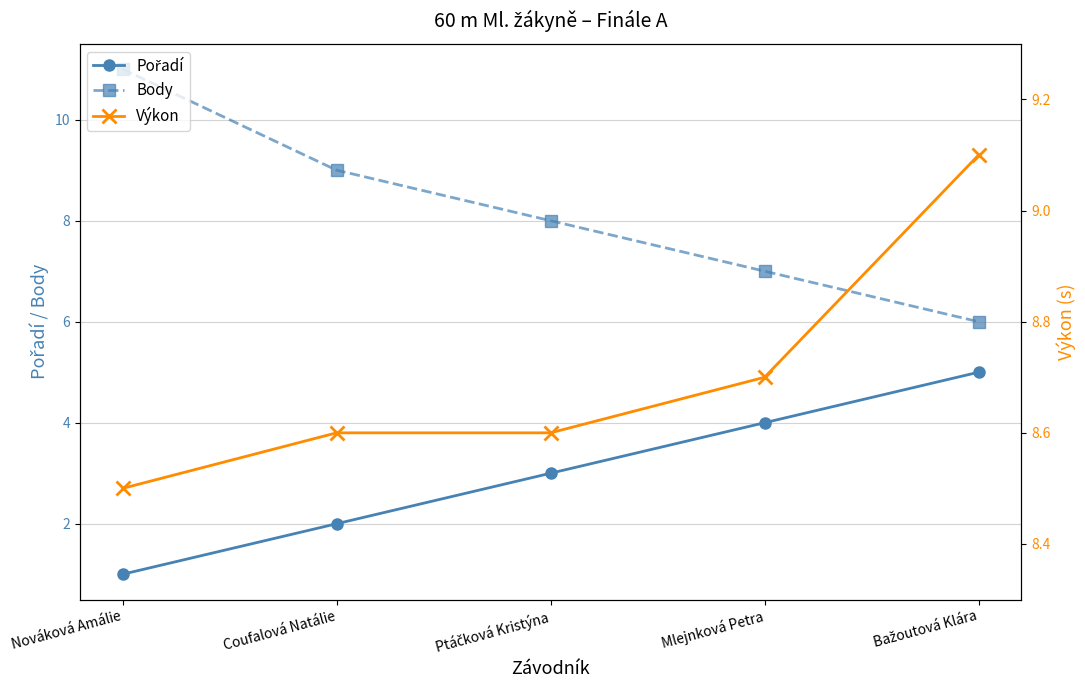

What is the sum of all Body values?

41